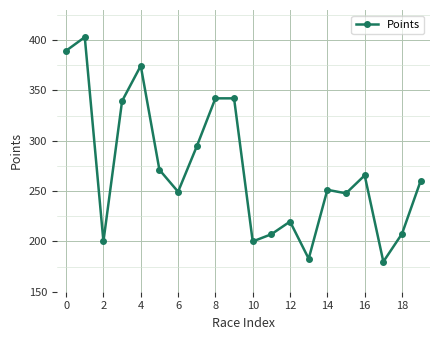

What is the value of the 12th point from the left?

207.1